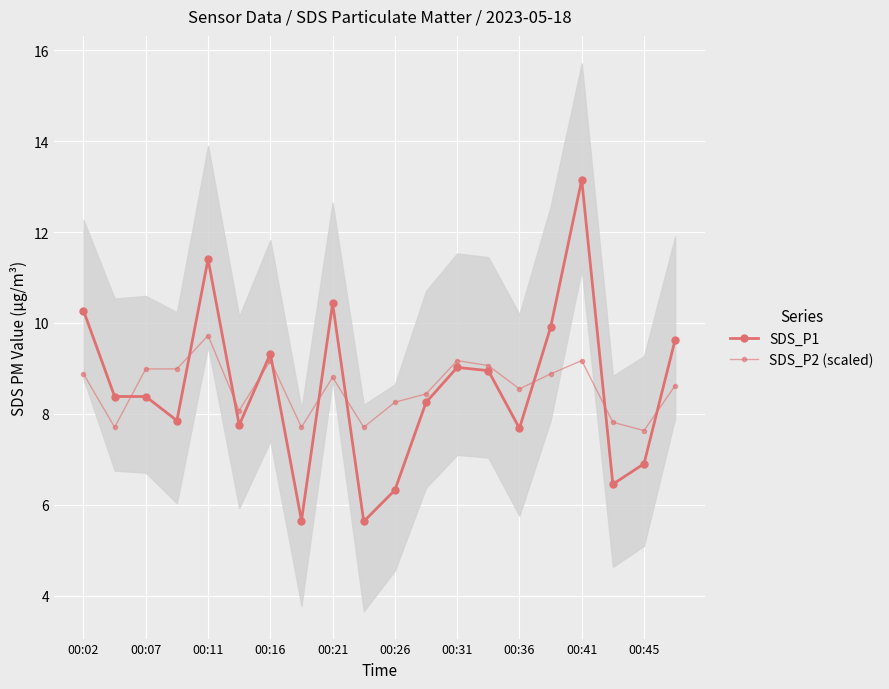

Rank the series at 00:31 from highest to lowest value.

SDS_P2 (scaled), SDS_P1